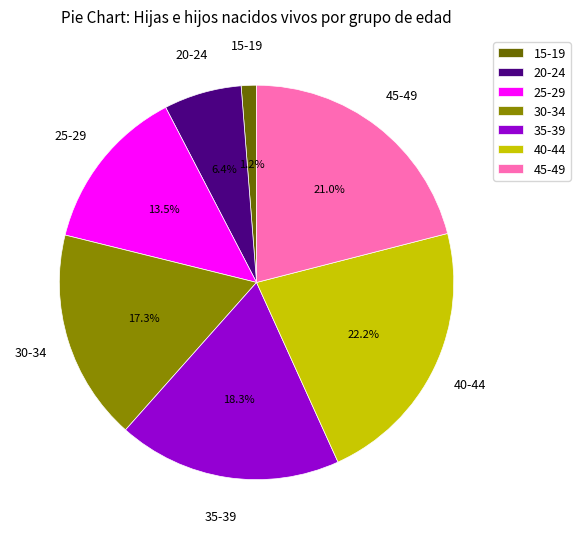

To the nearest percent, what percentage of the pie is 35-39?

18%